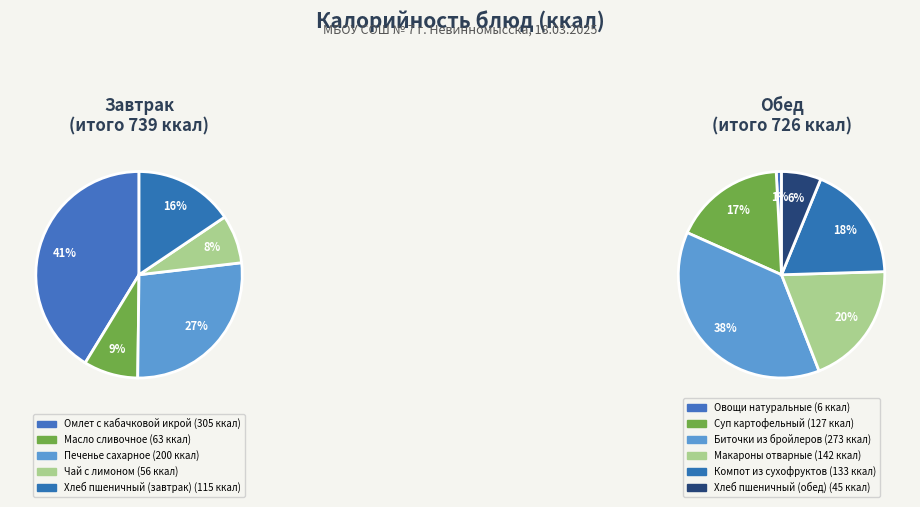

Which category has the smallest portion of the pie?

Овощи натуральные